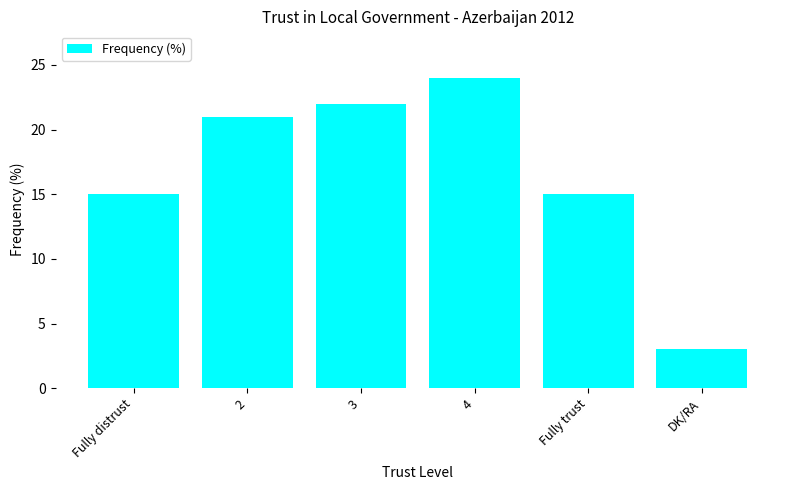

Reading left to right, transcribe all the data shown in this chart.

Fully distrust=15	2=21	3=22	4=24	Fully trust=15	DK/RA=3